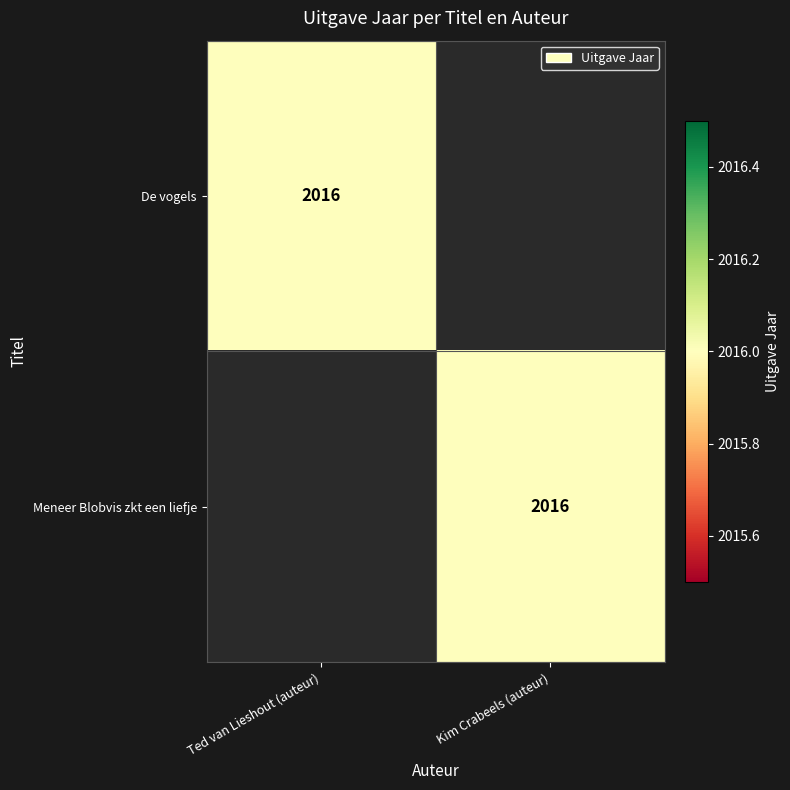

At which category is the sum across all series the highest?

Ted van Lieshout (auteur)